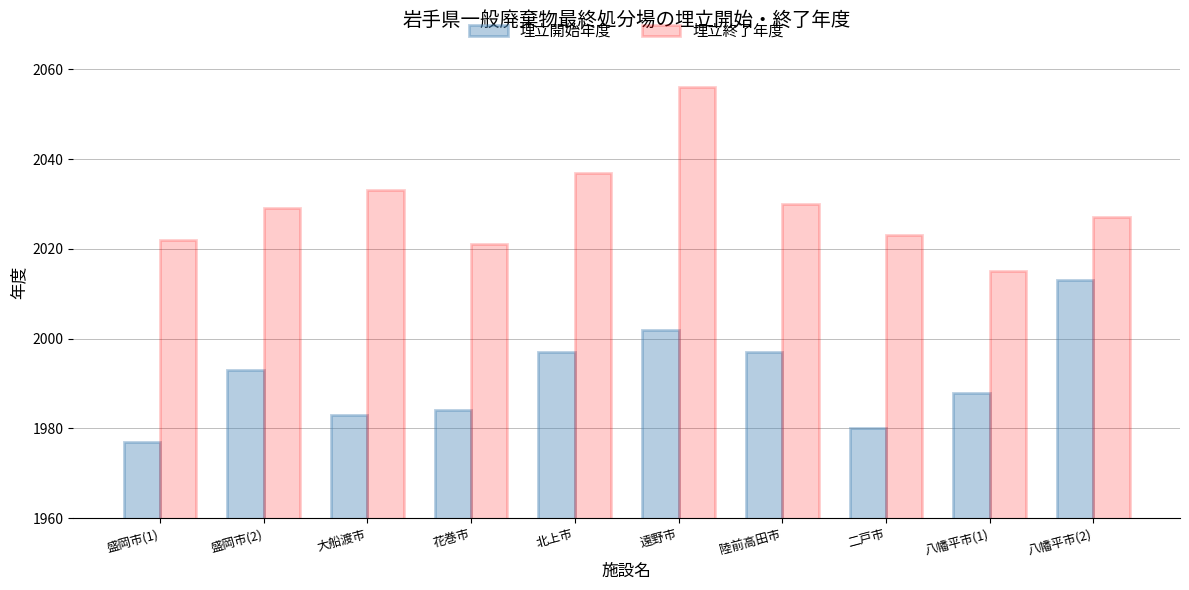

What is the approximate value of 埋立終了年度 at 大船渡市?

2033